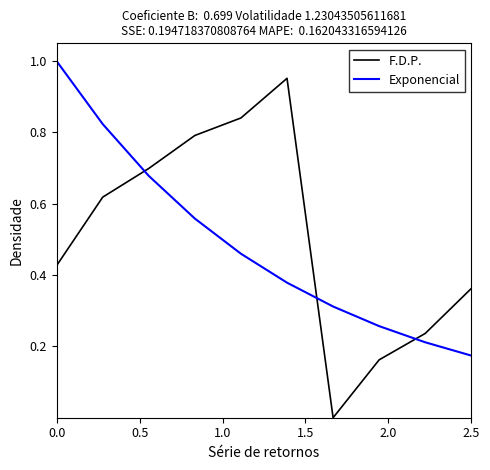

At how many categories does at least one series exceed 0?

10